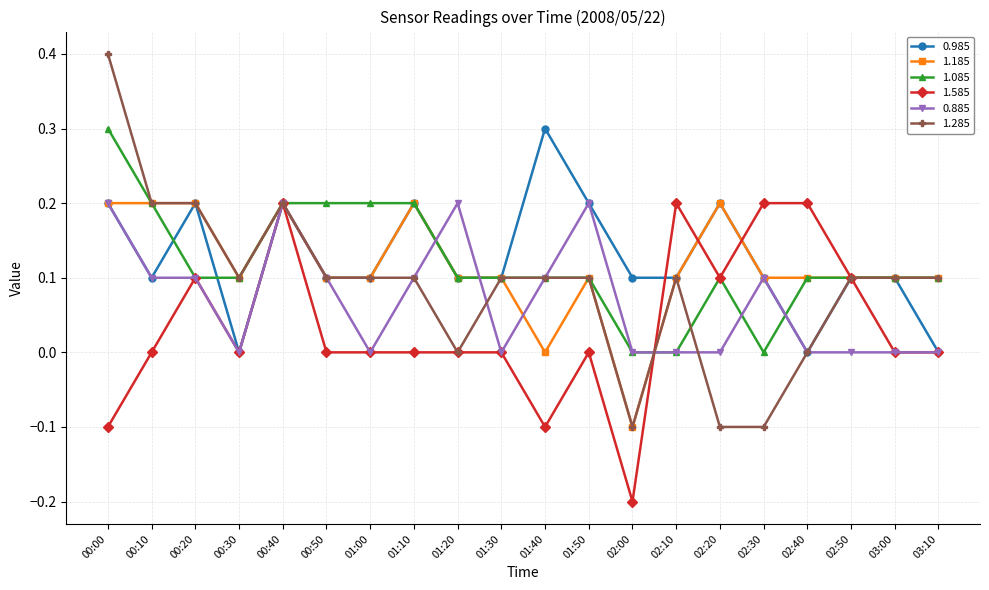

What is the sum of the 1.585 values at 02:40 and 00:50?

0.2